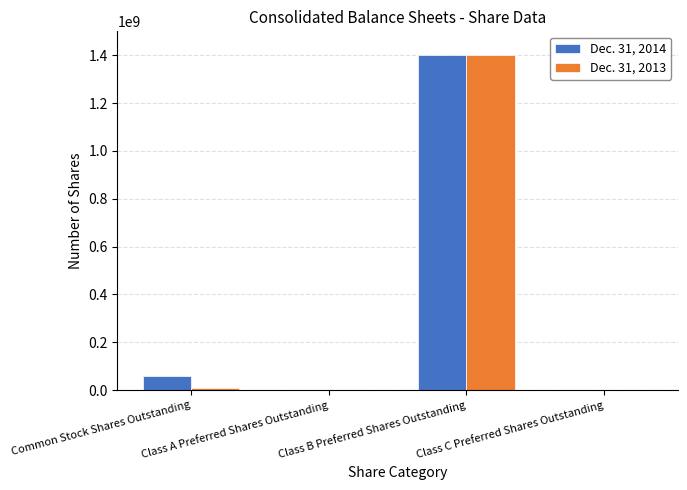

Are the bars horizontal?

No